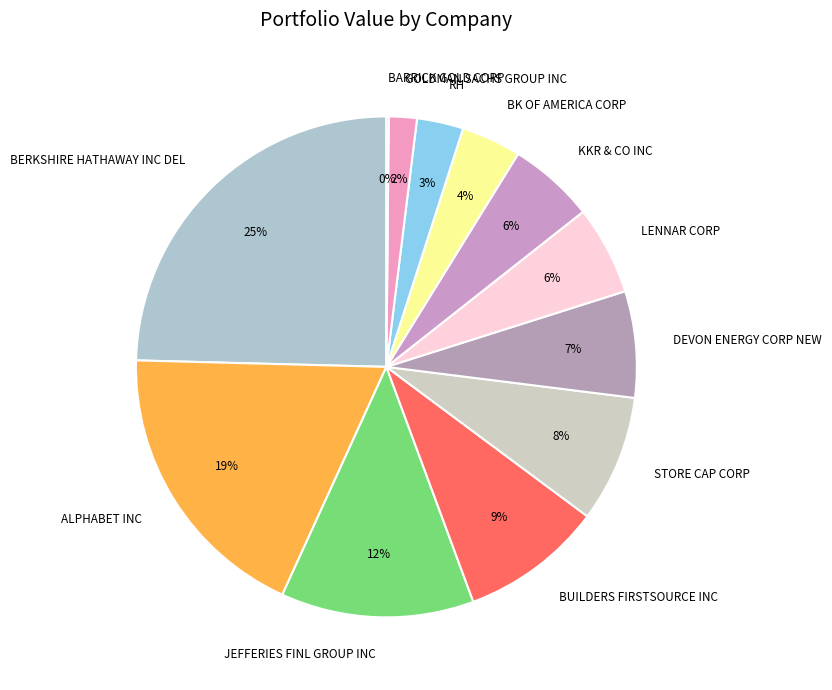

True or false: KKR & CO INC accounts for 6% of the total.

True